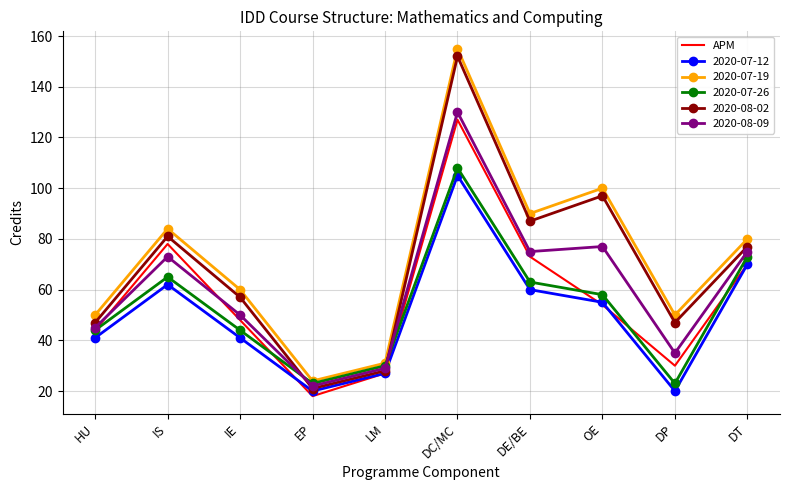

The value of 2020-08-02 at DE/BE is 48. True or false?

False